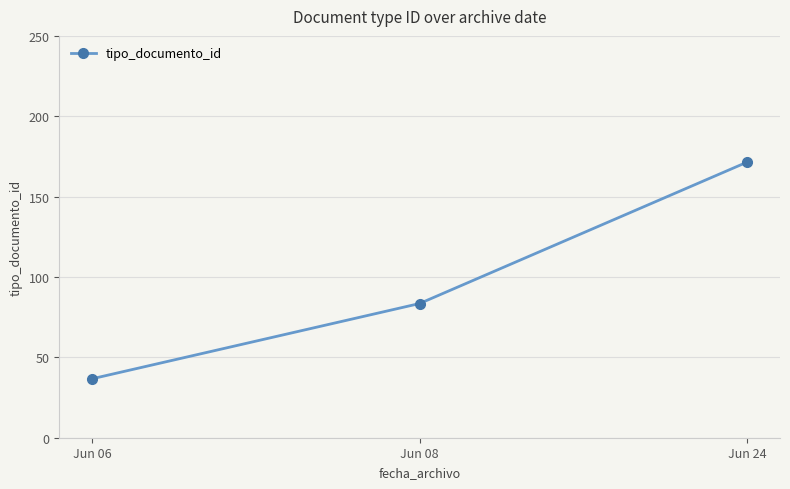

Rank the categories by value from highest to lowest.

Jun 24, Jun 08, Jun 06